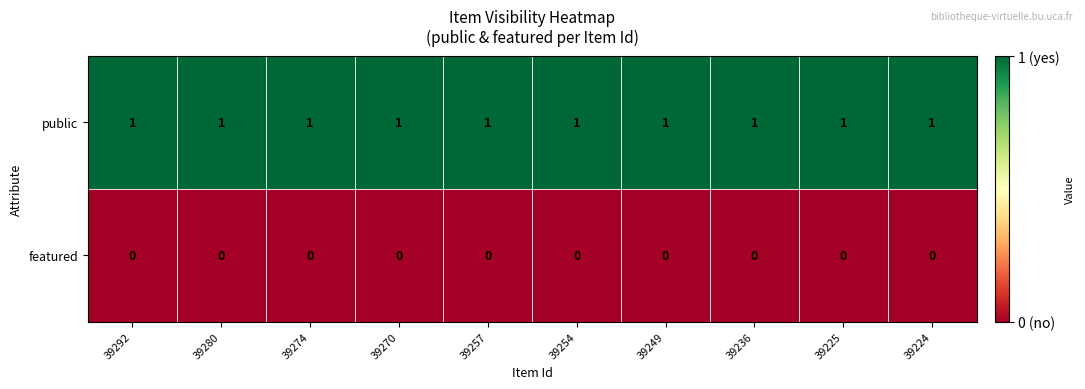

Which series has the largest total across all categories?

public